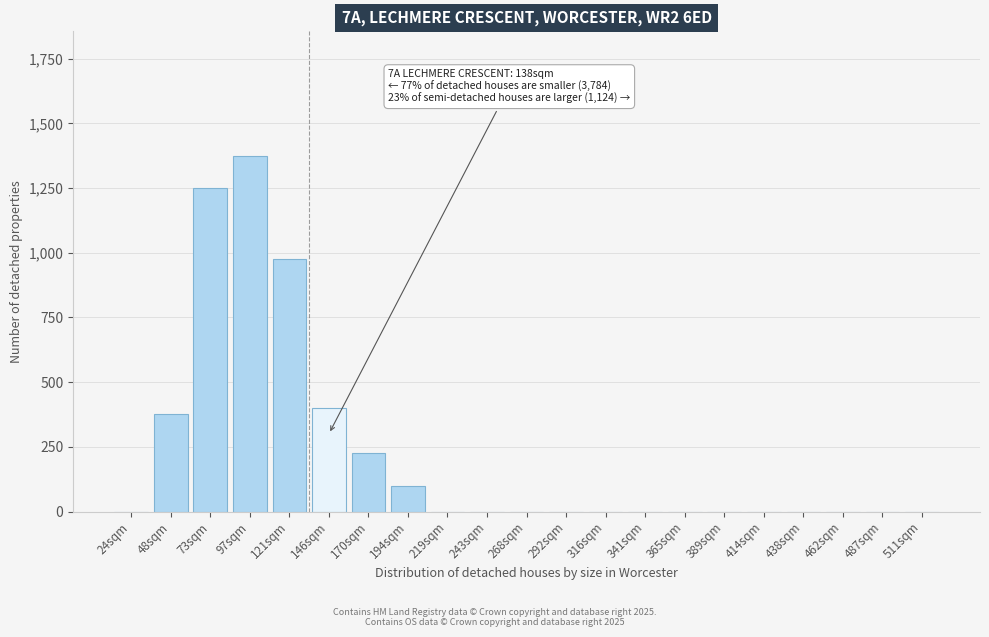

Reading left to right, transcribe all the data shown in this chart.

24sqm=0	48sqm=375	73sqm=1250	97sqm=1375	121sqm=975	146sqm=400	170sqm=225	194sqm=100	219sqm=0	243sqm=0	268sqm=0	292sqm=0	316sqm=0	341sqm=0	365sqm=0	389sqm=0	414sqm=0	438sqm=0	462sqm=0	487sqm=0	511sqm=0